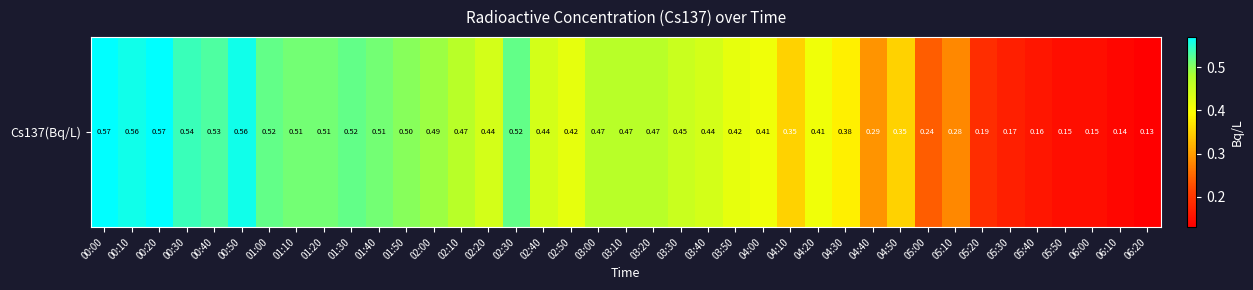

List the labels in order of value, smallest first.

06:20, 06:10, 05:50, 06:00, 05:40, 05:30, 05:20, 05:00, 05:10, 04:40, 04:10, 04:50, 04:30, 04:00, 04:20, 02:50, 03:50, 02:20, 02:40, 03:40, 03:30, 02:10, 03:00, 03:10, 03:20, 02:00, 01:50, 01:10, 01:20, 01:40, 01:00, 01:30, 02:30, 00:40, 00:30, 00:10, 00:50, 00:00, 00:20